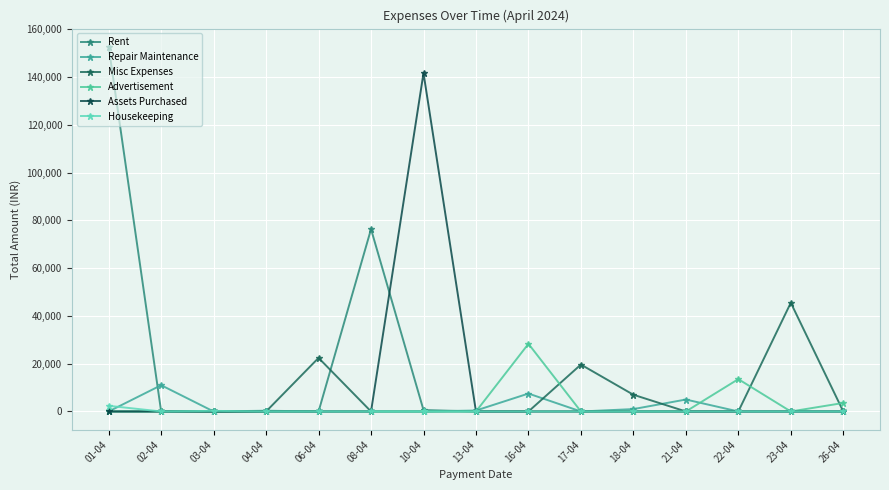

How many distinct data groups are displayed?

6